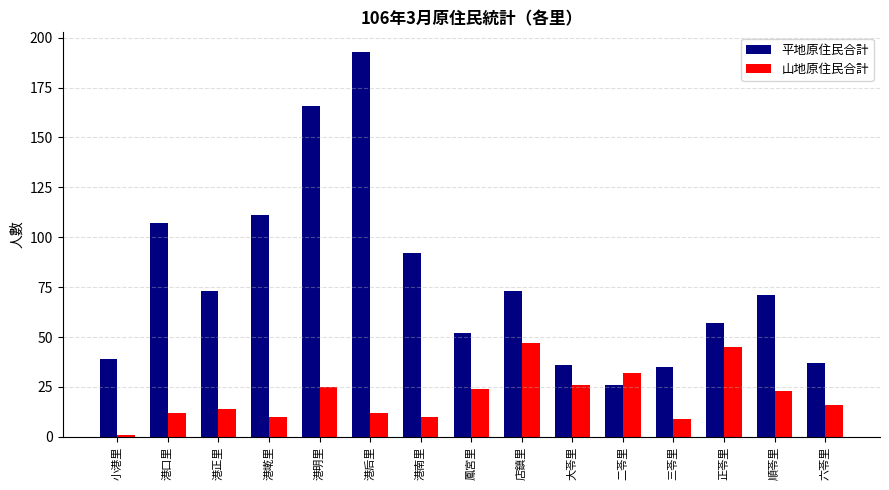

How many categories are shown in the chart?

15